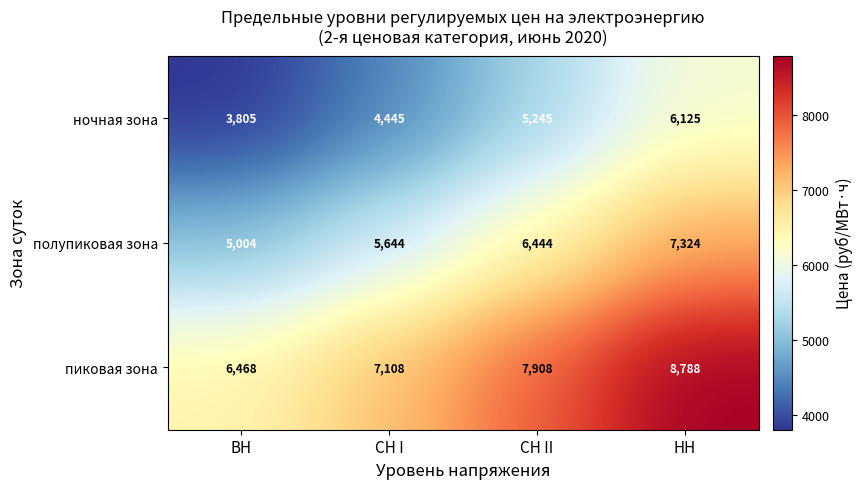

At how many categories does at least one series exceed 6508?

3